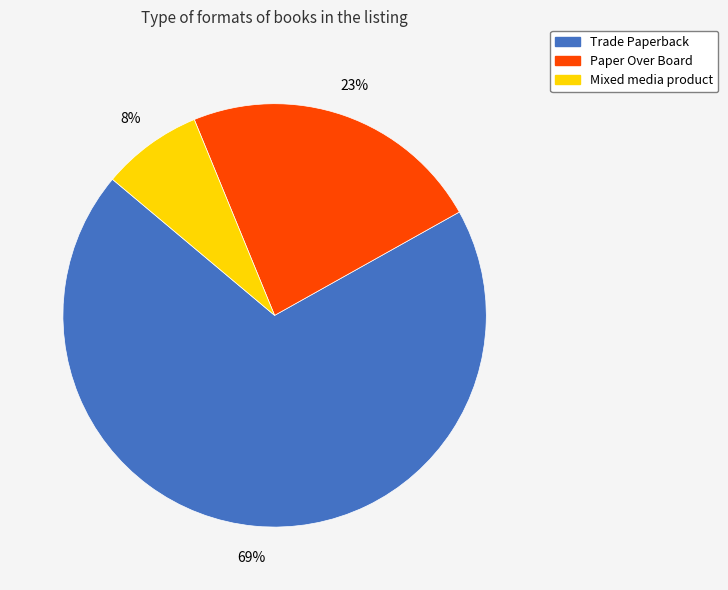

Which slice is the smallest?

Mixed media product